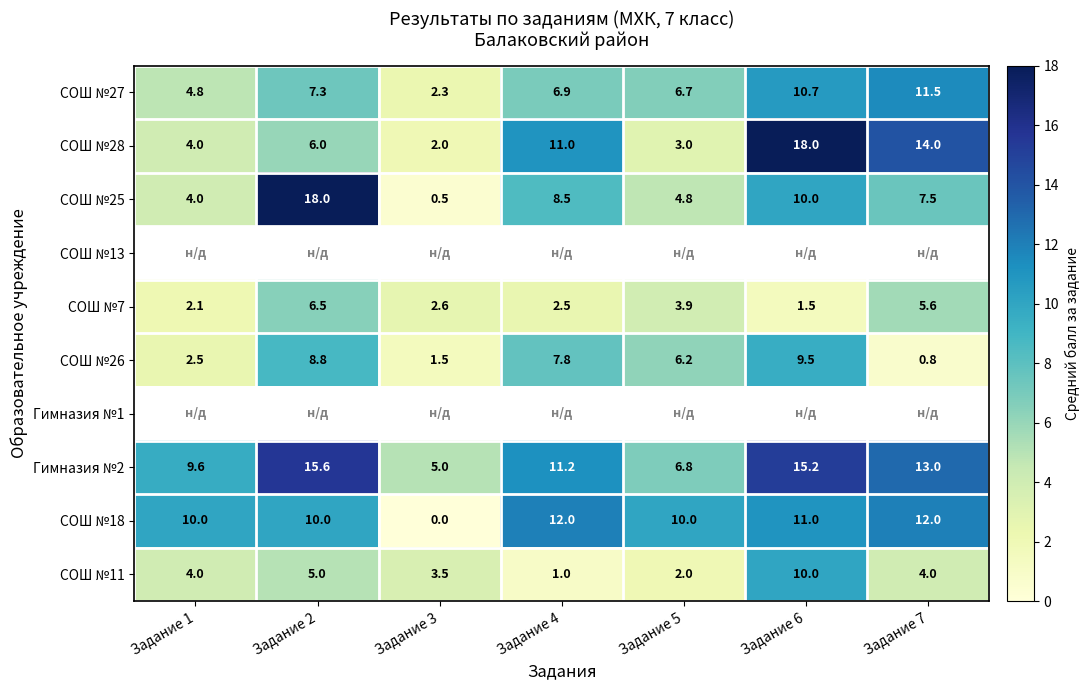

Which category has the lowest value in the СОШ №27 series?

Задание 3